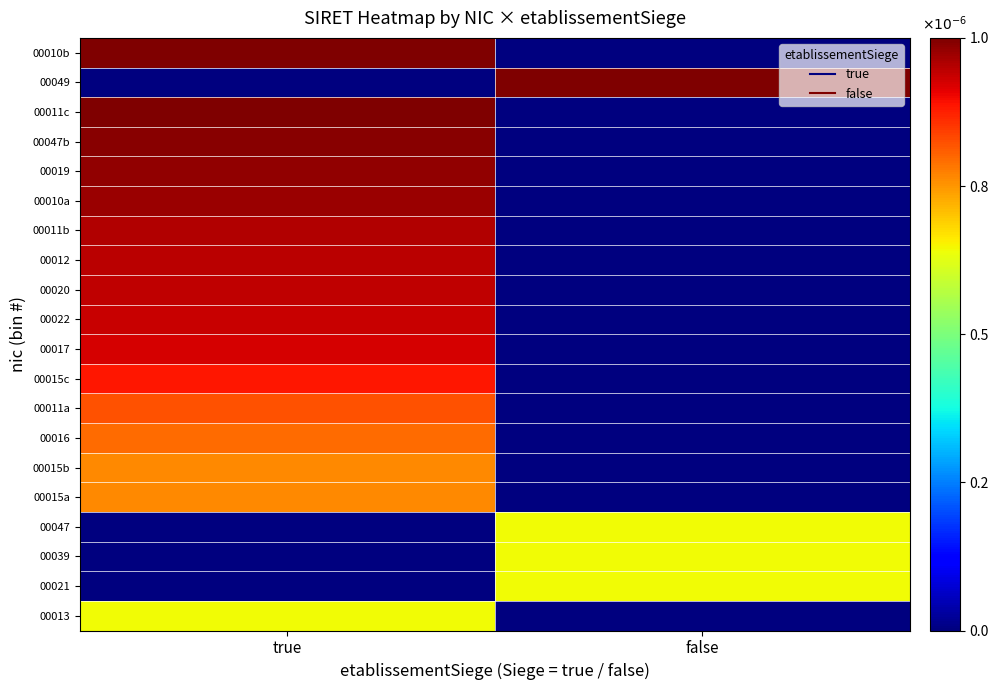

What is the total value across all series at true?

14.3